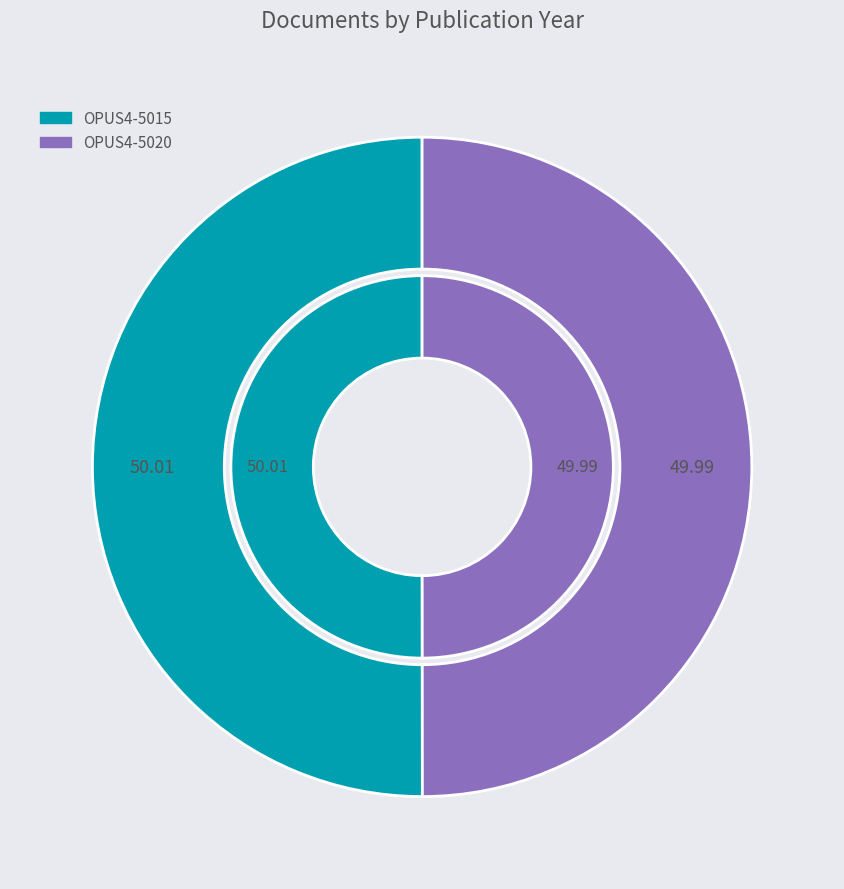

Which slice represents more than half of the pie?

OPUS4-5015